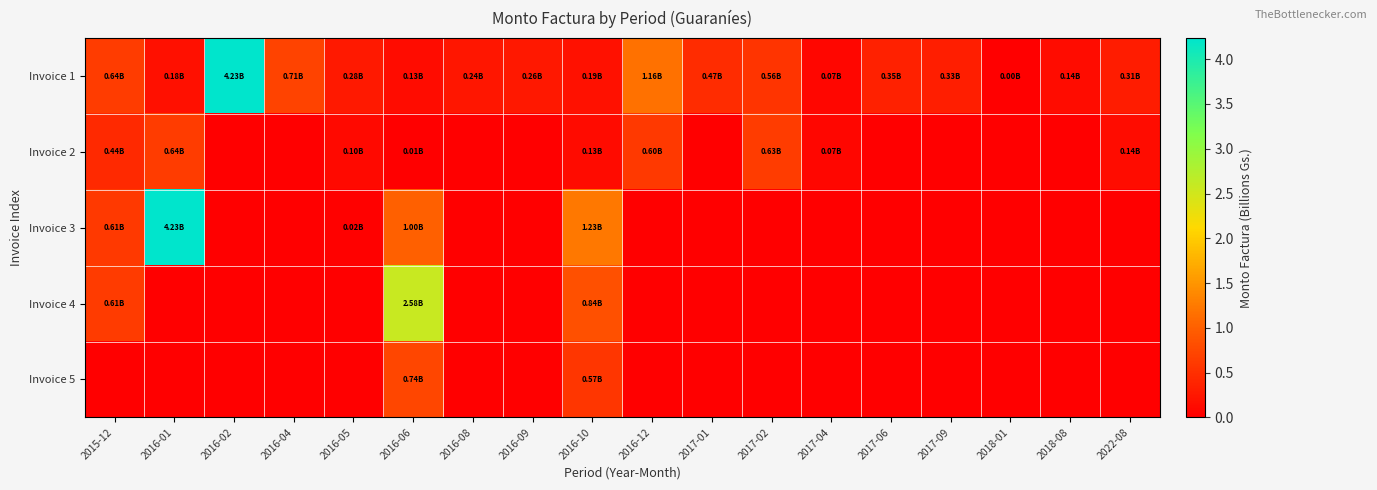

At 2016-09, list the series in order from smallest to largest.

Invoice 2, Invoice 3, Invoice 4, Invoice 5, Invoice 1